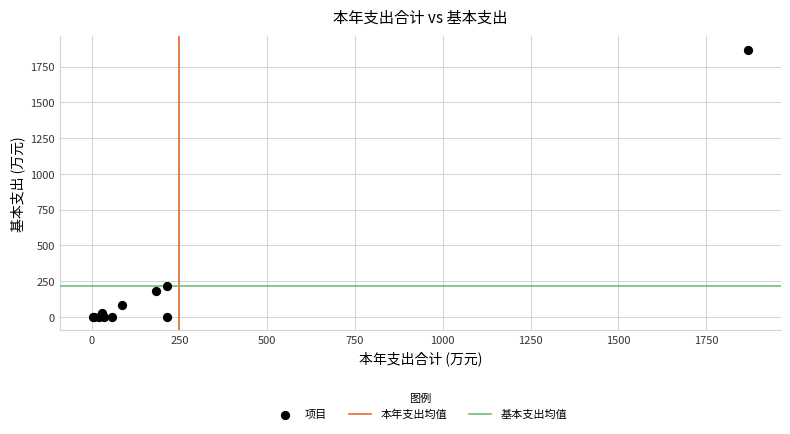

What Y value in the scatter plot is closest to 934?

213.9